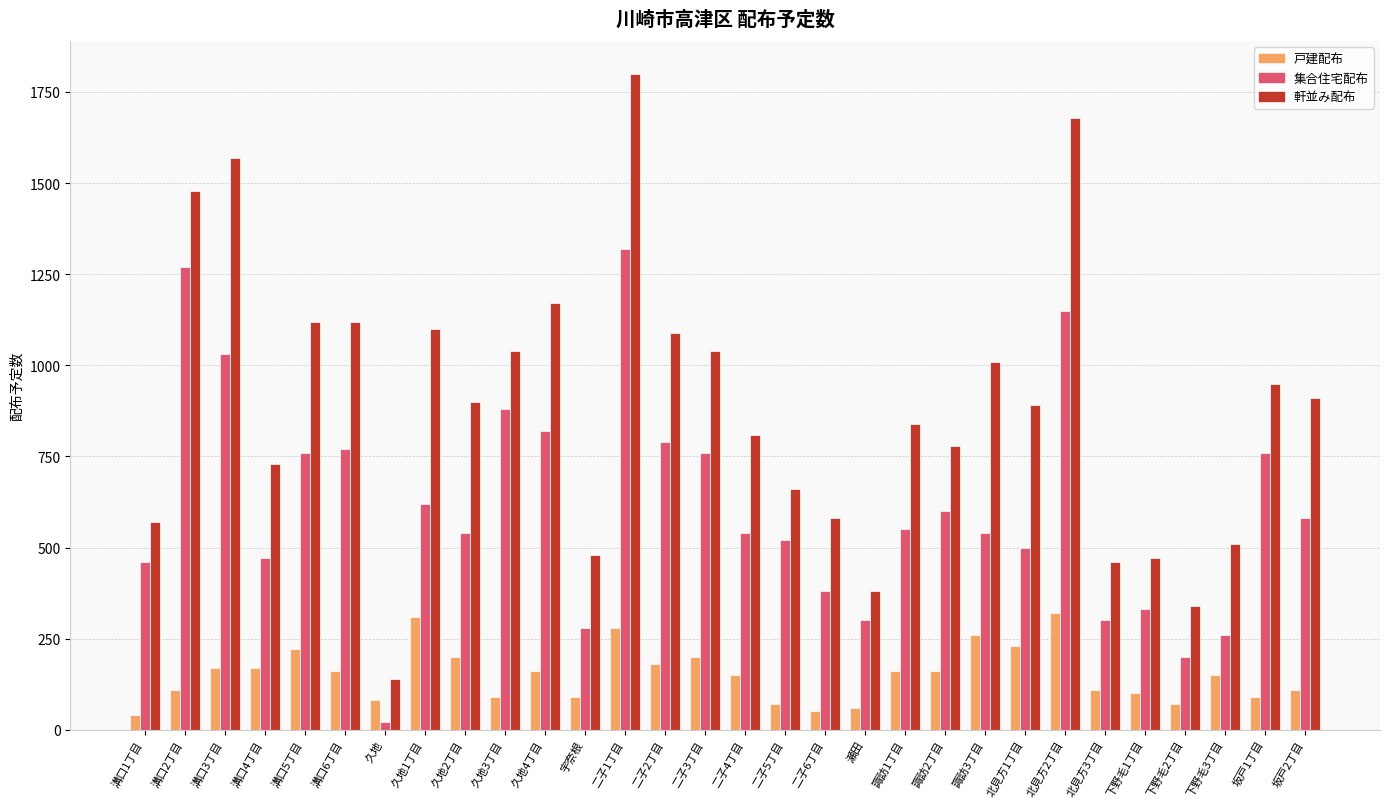

Rank the series by their maximum value, from highest to lowest.

軒並み配布, 集合住宅配布, 戸建配布